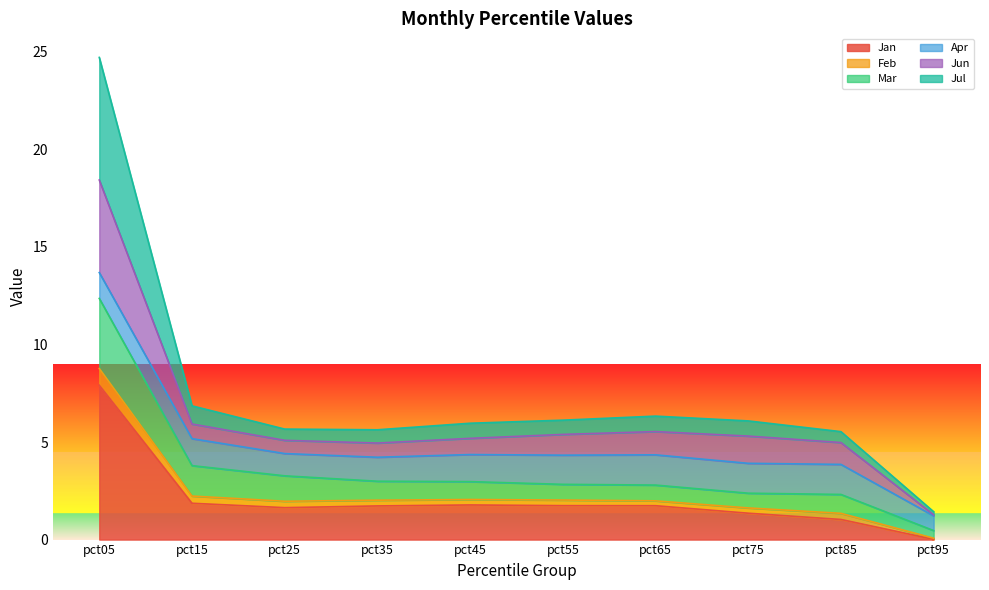

At which category is the sum across all series the highest?

pct05